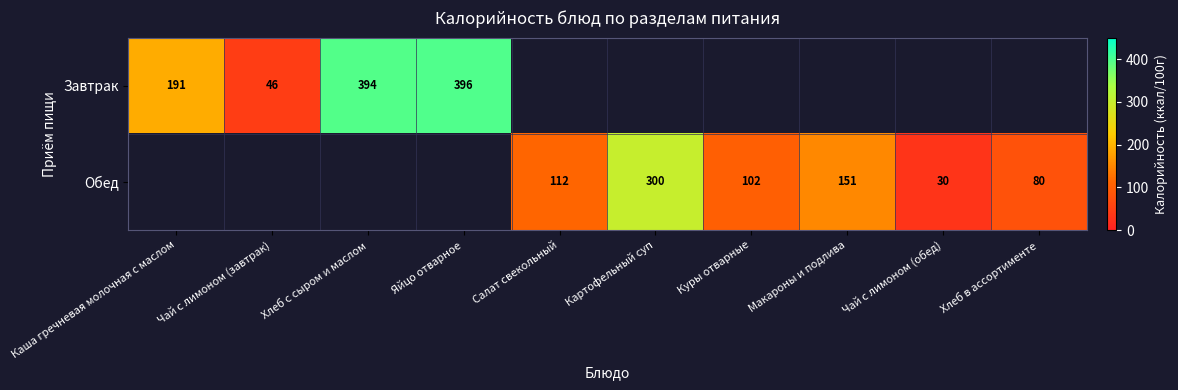

What is the maximum value shown in the chart?

396.0